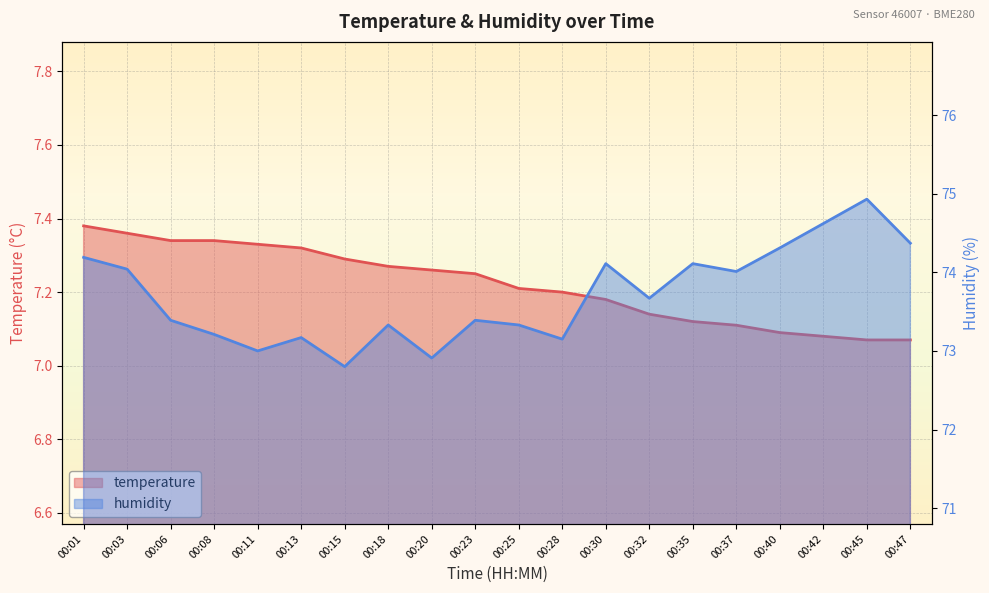

At which category is the sum across all series the highest?

00:45